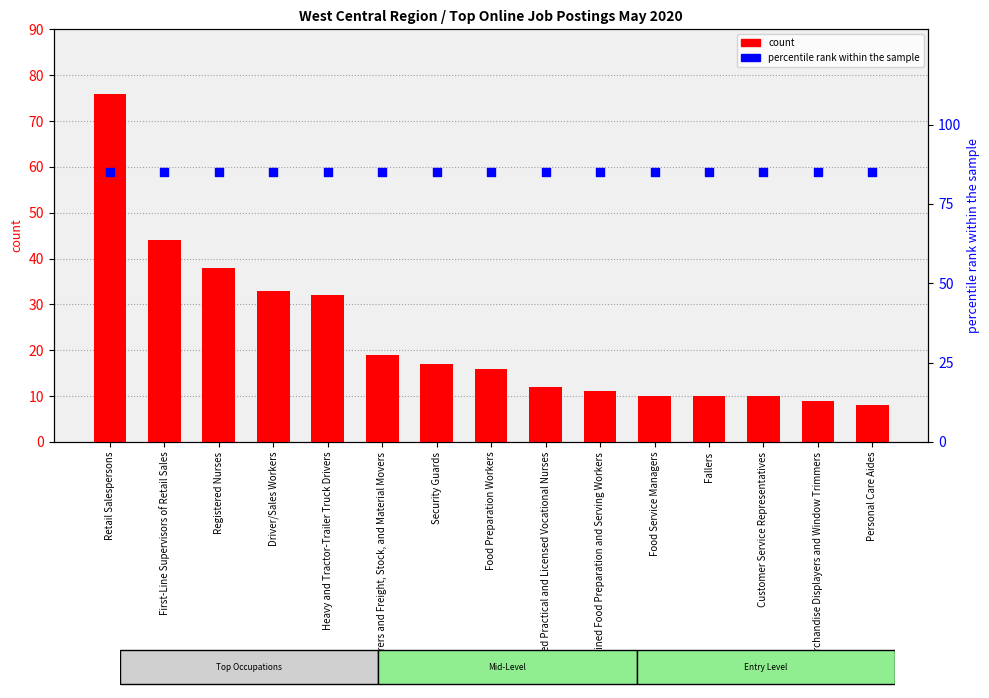

At which category is the sum across all series the highest?

Retail Salespersons